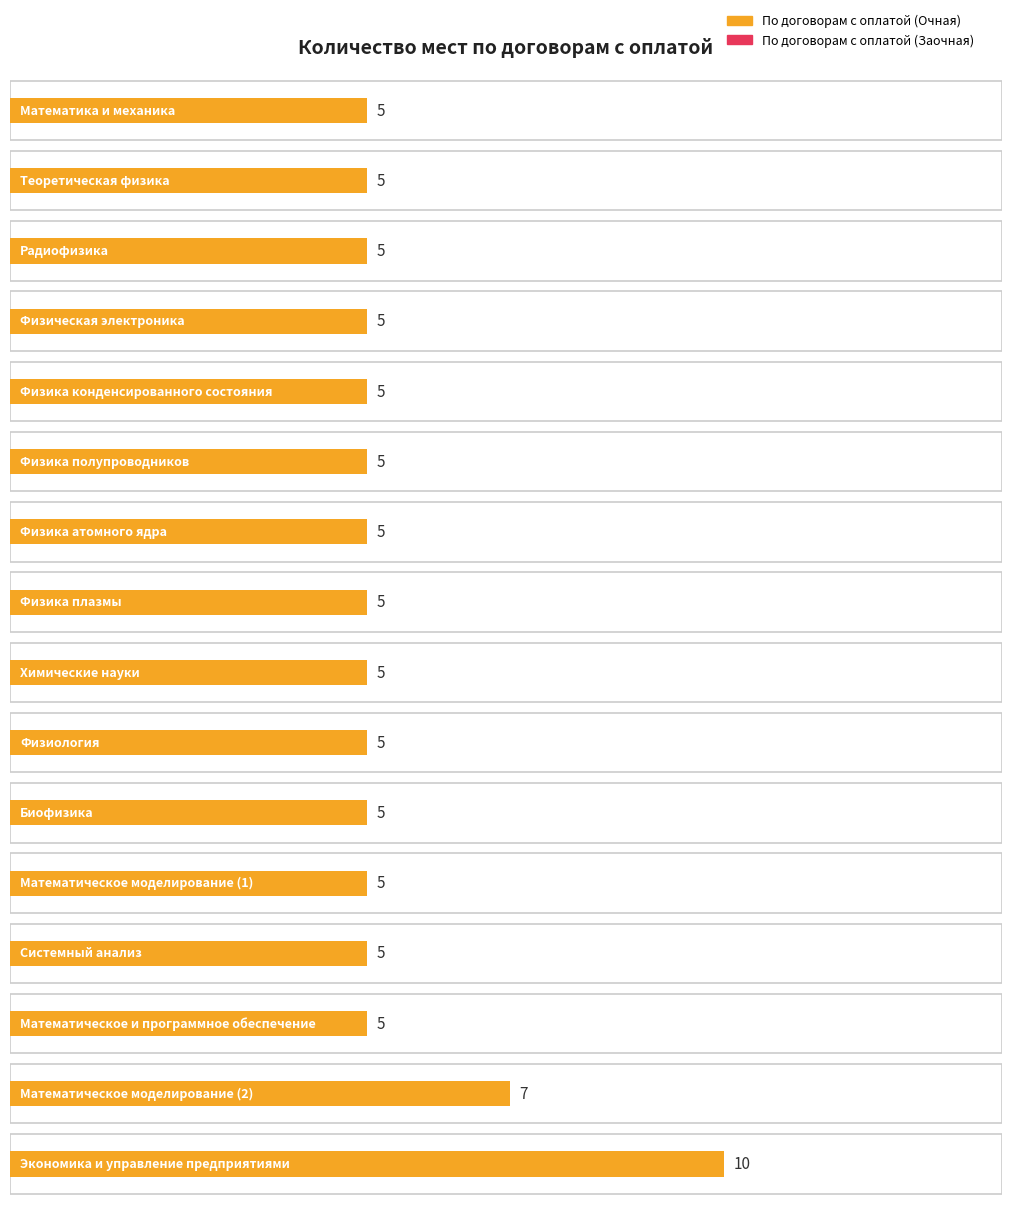

What value does the По договорам с оплатой (Очная) series have at Физика полупроводников?

5